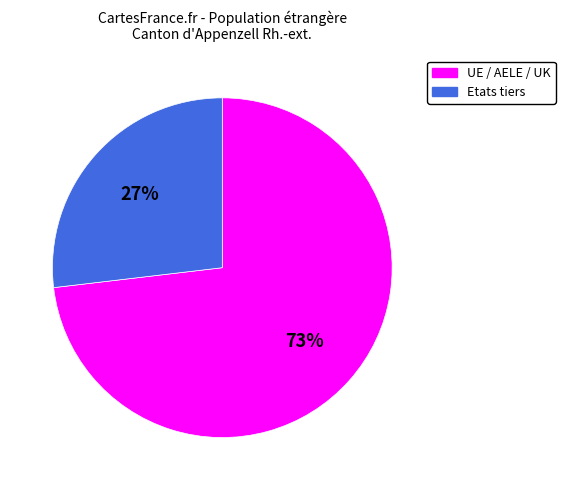

What is the largest slice in the pie chart?

UE / AELE / UK